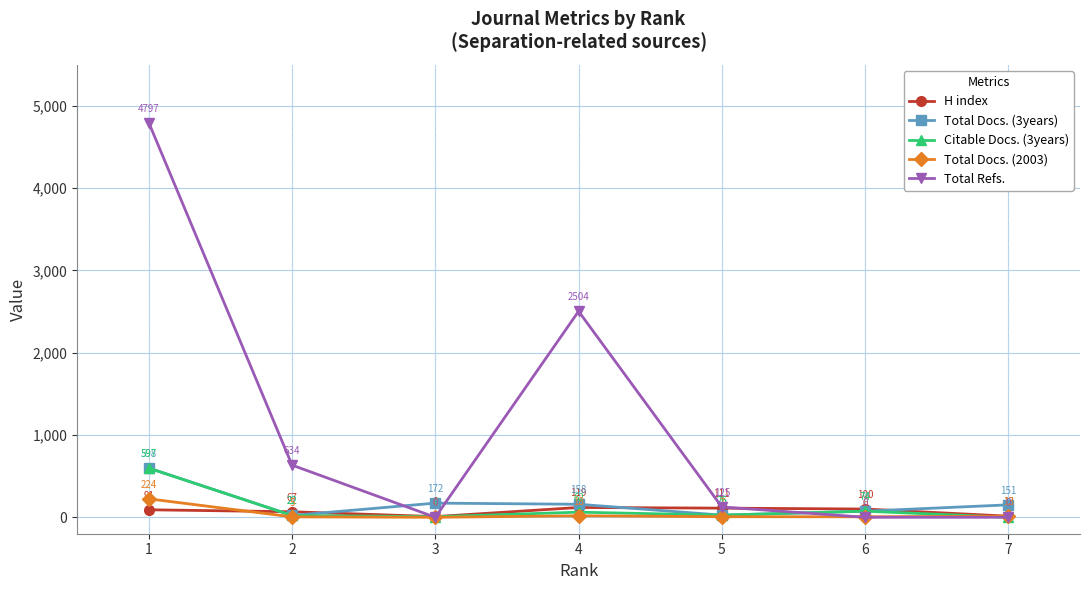

Count the number of data series in this chart.

5